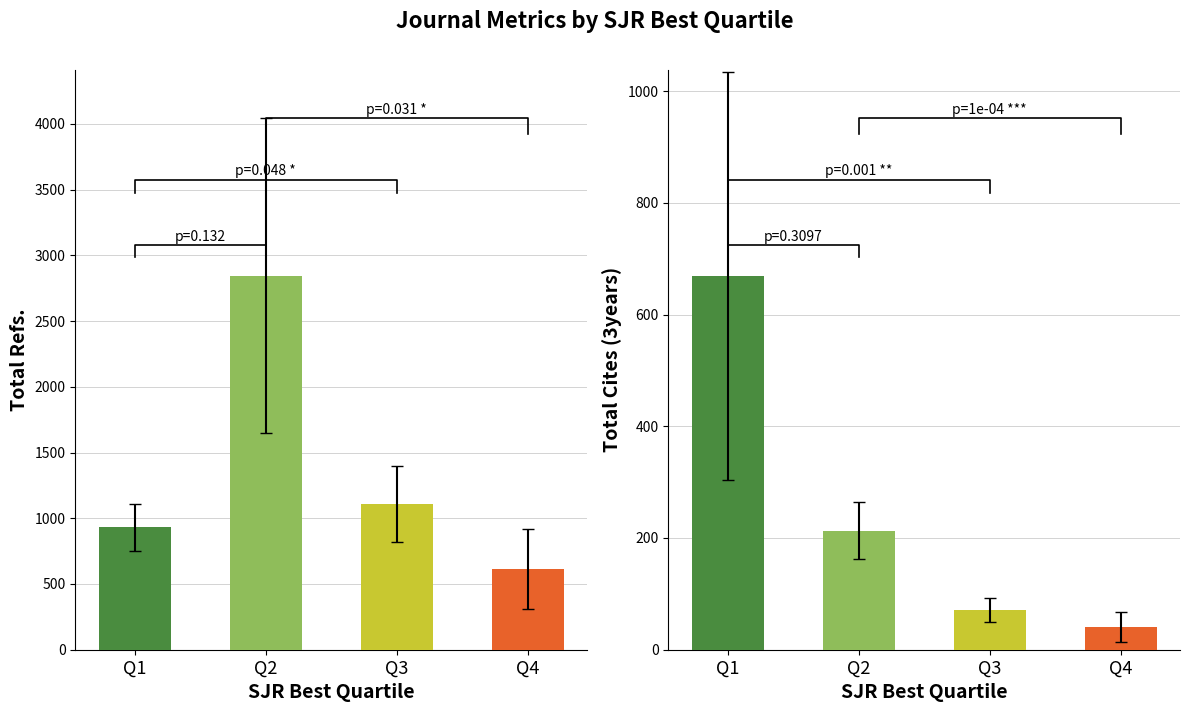

Count the number of categories in the chart.

4